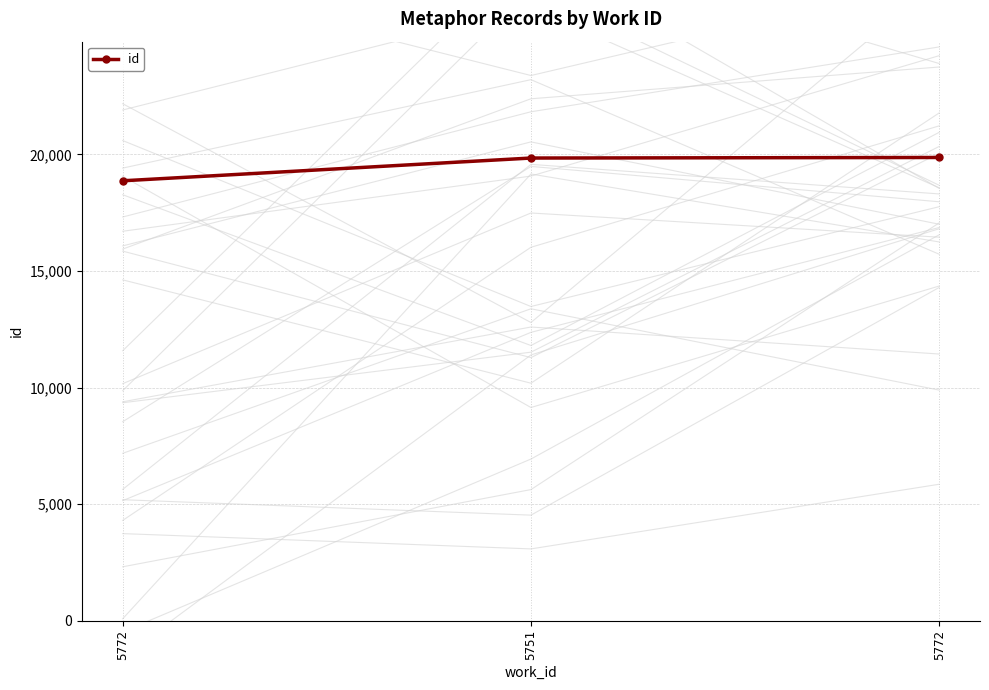

What is the change in value from 5772 to 5751?

+976